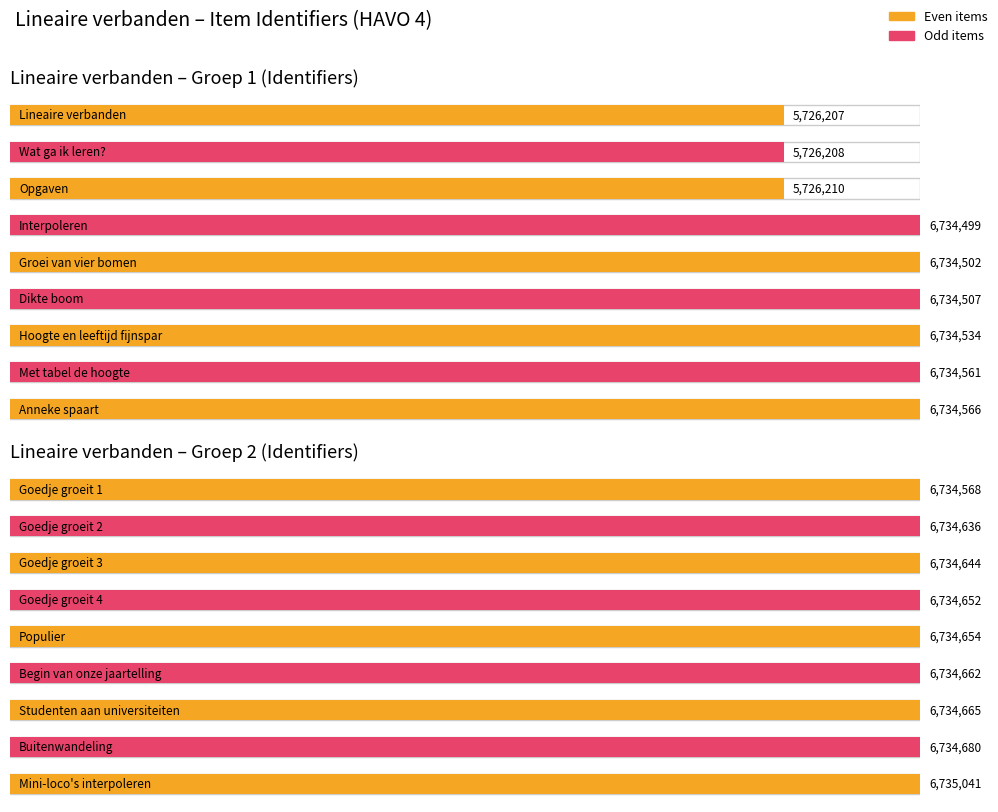

What position from the right is Wat ga ik leren??

17